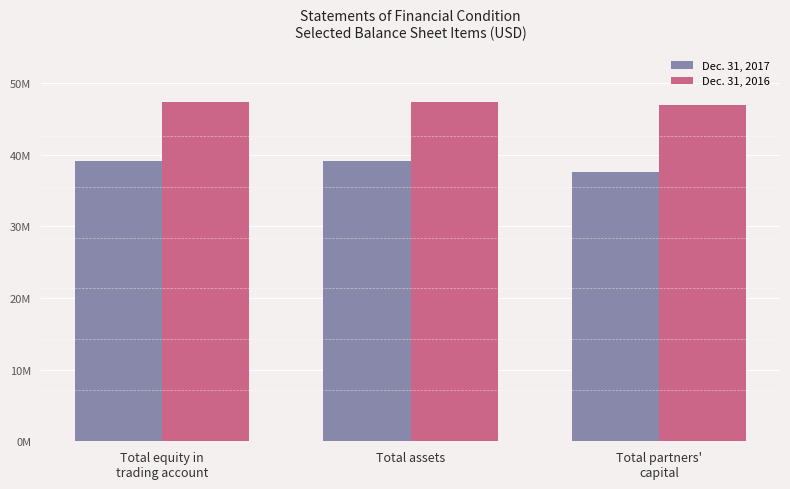

Rank the series by their average value, from lowest to highest.

Dec. 31, 2017, Dec. 31, 2016